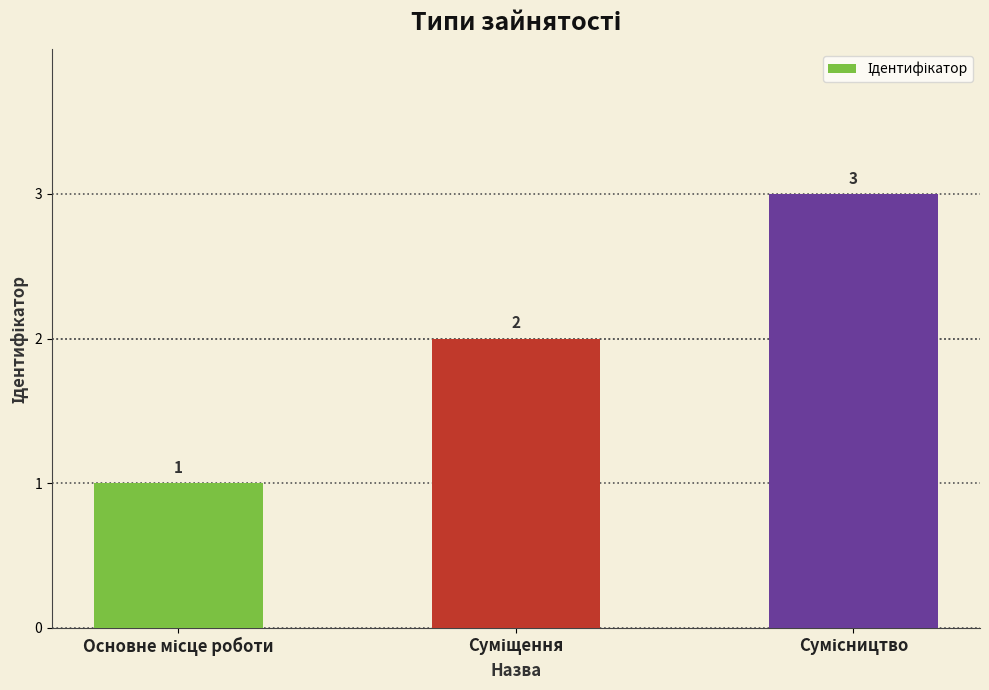

What is the value of the 1st bar from the left?

1